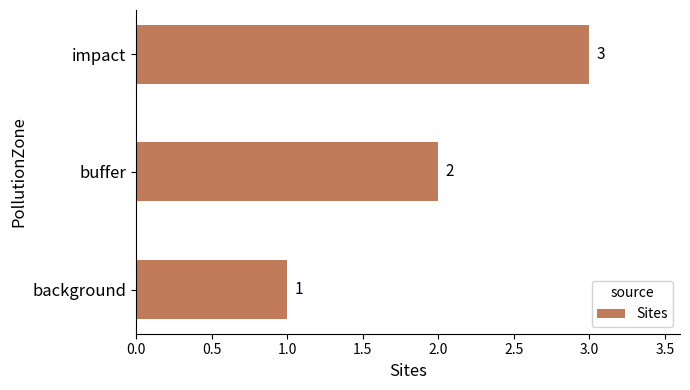

Which category has the highest value across all series?

impact